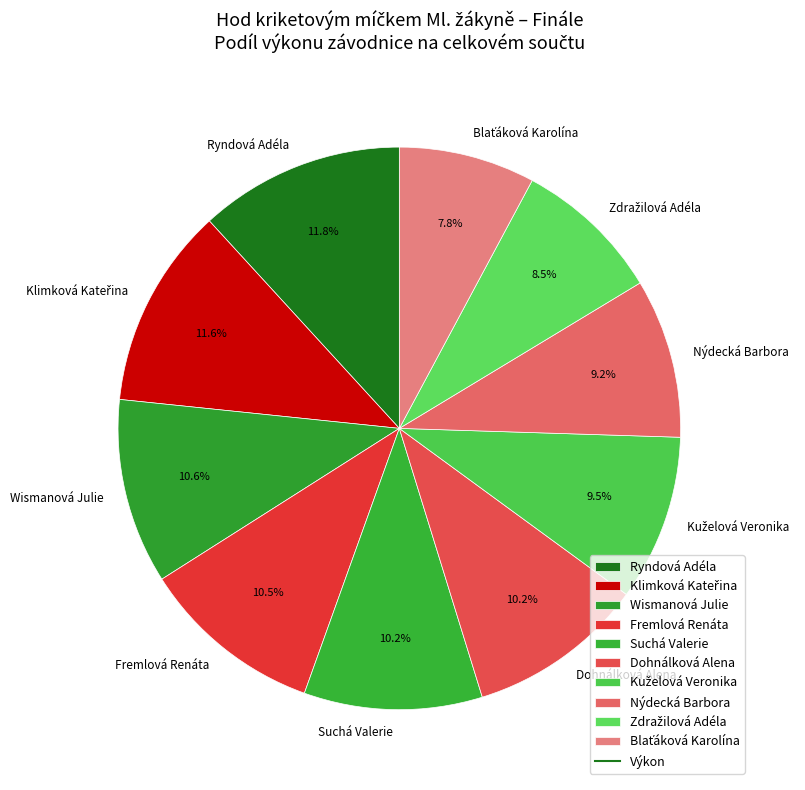

Does Suchá Valerie account for over 50% of the chart?

No